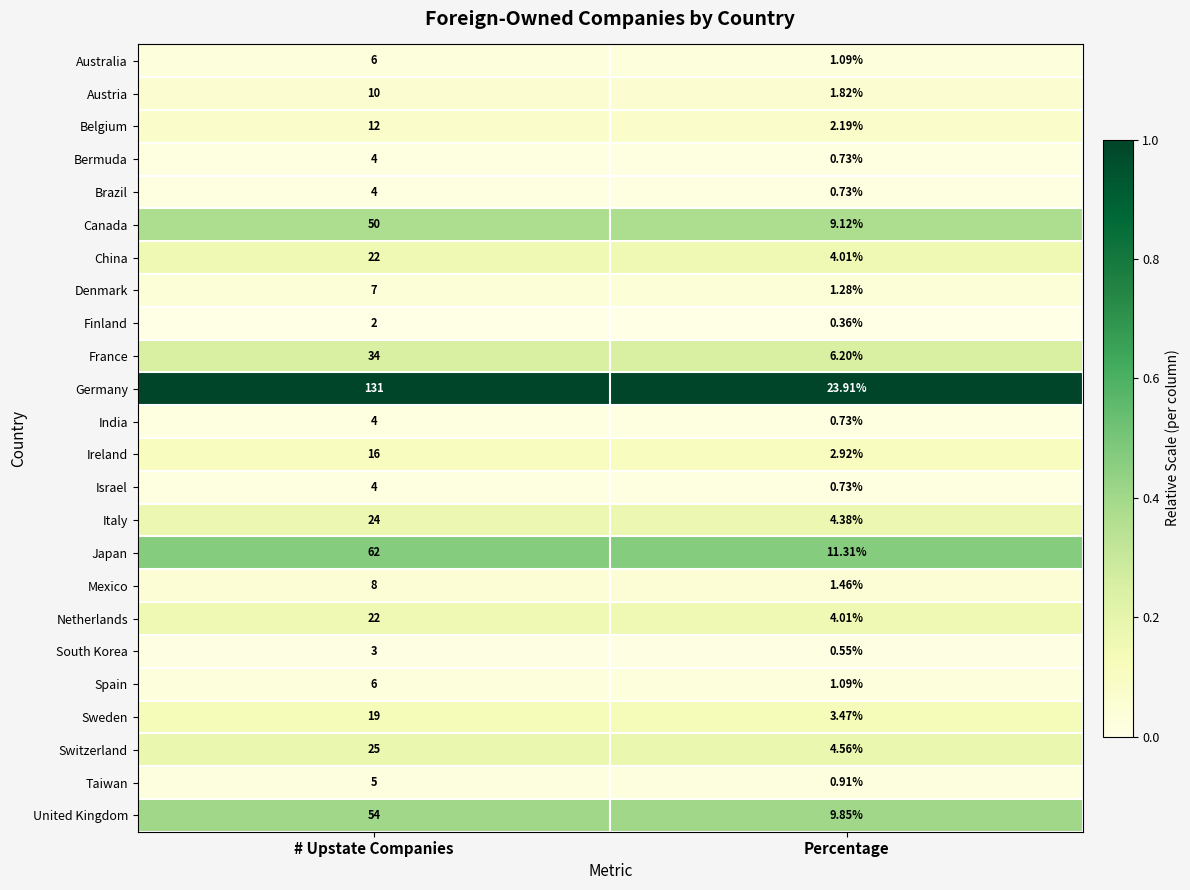

Between # Upstate Companies and Percentage, which series saw the biggest shift?

Germany